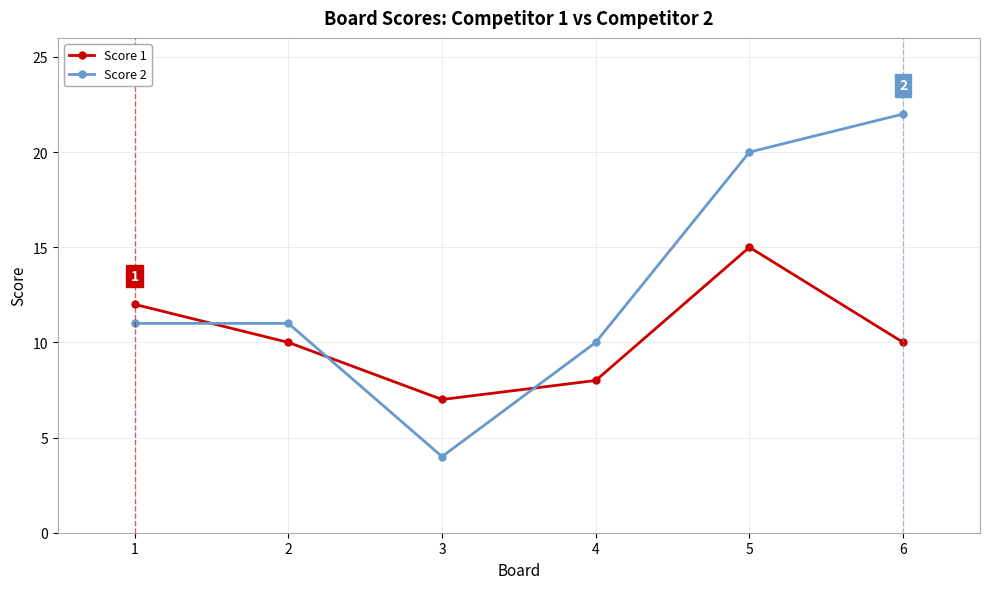

True or false: Score 1 has more than 2 points higher than both neighbors.

False